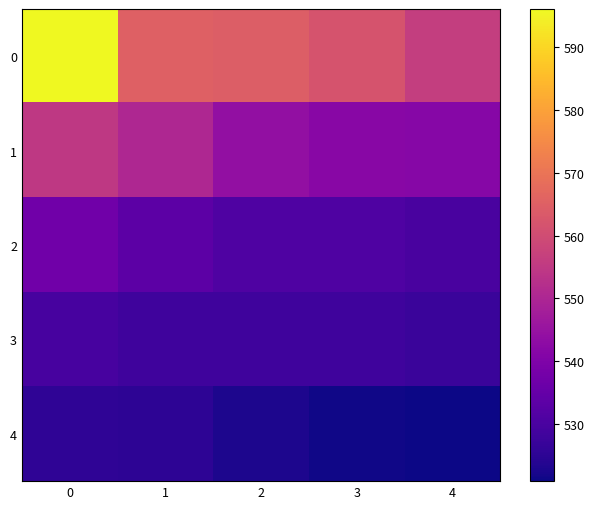

Reading left to right, extract all data points from this chart.

0: 0=596.1	1=565.0	2=564.5	3=562.0	4=556.2
1: 0=554.8	1=550.5	2=543.9	3=542.0	4=541.8
2: 0=537.1	1=533.4	2=531.0	3=531.0	4=529.9
3: 0=529.6	1=528.1	2=528.0	3=528.0	4=527.1
4: 0=525.4	1=525.2	2=522.8	3=521.4	4=520.9